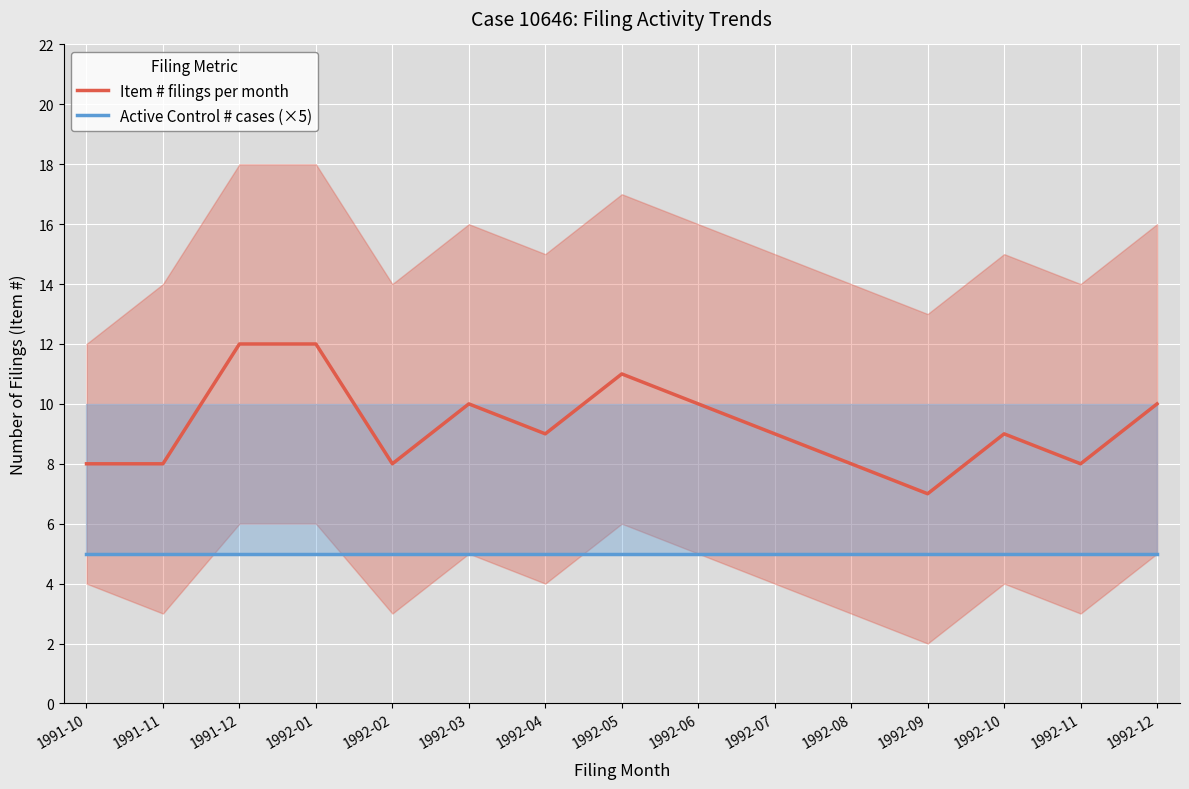

Reading right to left, extract all data points from this chart.

Item # filings per month: 1992-12=10	1992-11=8	1992-10=9	1992-09=7	1992-08=8	1992-07=9	1992-06=10	1992-05=11	1992-04=9	1992-03=10	1992-02=8	1992-01=12	1991-12=12	1991-11=8	1991-10=8
Active Control # cases (×5): 1992-12=5	1992-11=5	1992-10=5	1992-09=5	1992-08=5	1992-07=5	1992-06=5	1992-05=5	1992-04=5	1992-03=5	1992-02=5	1992-01=5	1991-12=5	1991-11=5	1991-10=5